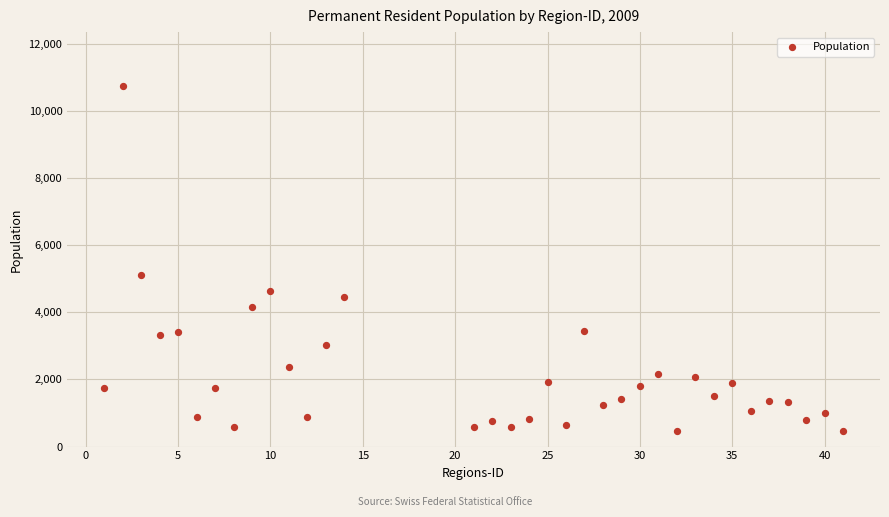

What is the range of X values (max minus min)?

40